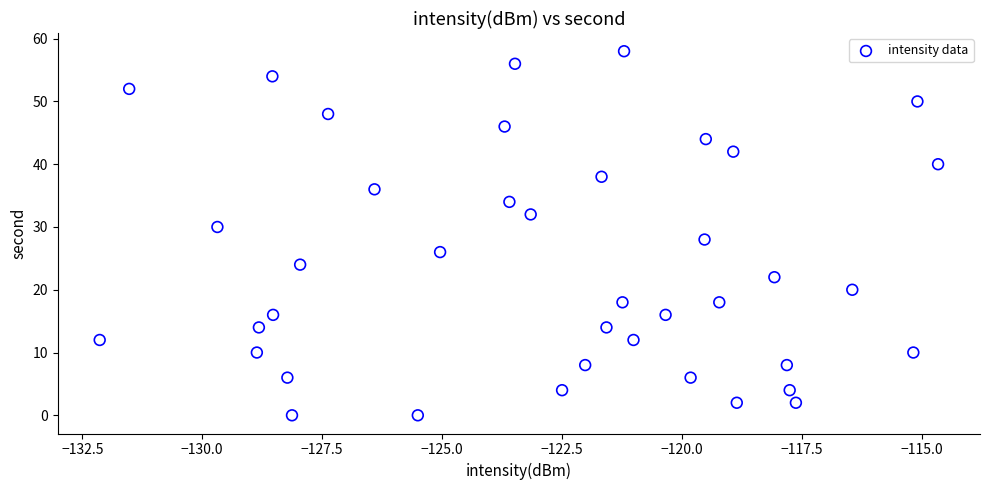

What is the range of Y values (max minus min)?

58